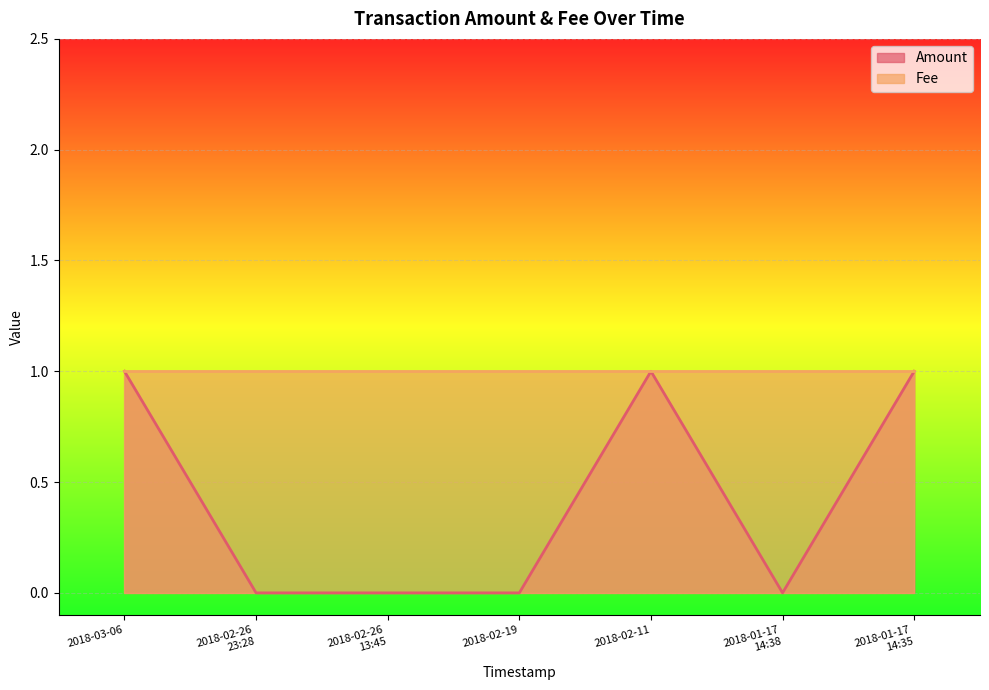

What position from the right is 2018-02-26
23:28?

6